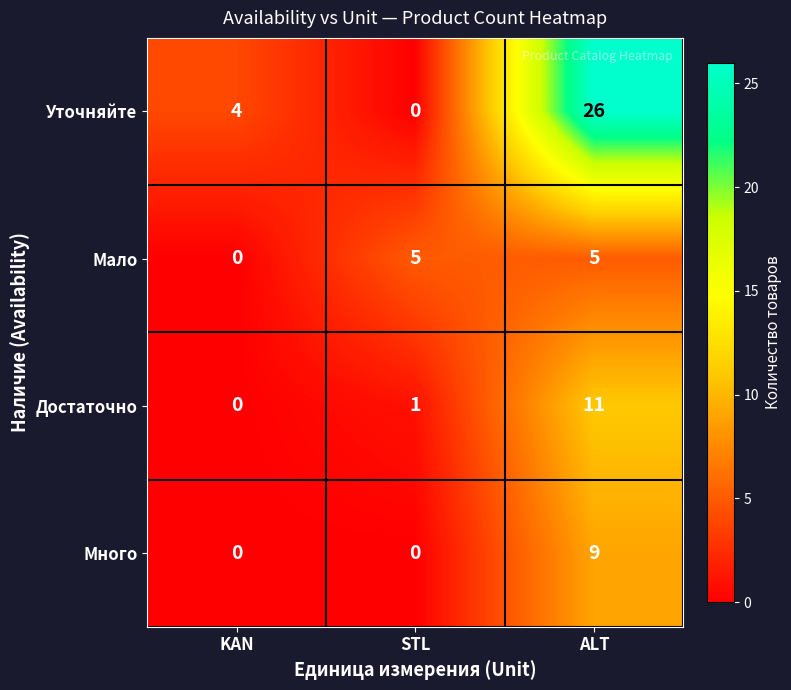

Which series has the largest total across all categories?

Уточняйте